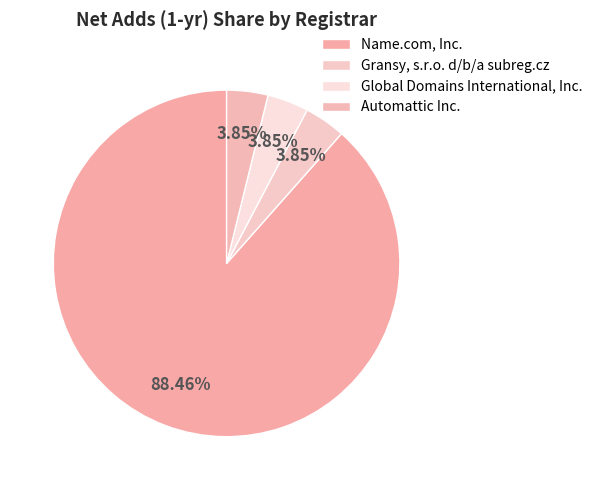

How many slices are in this pie chart?

4